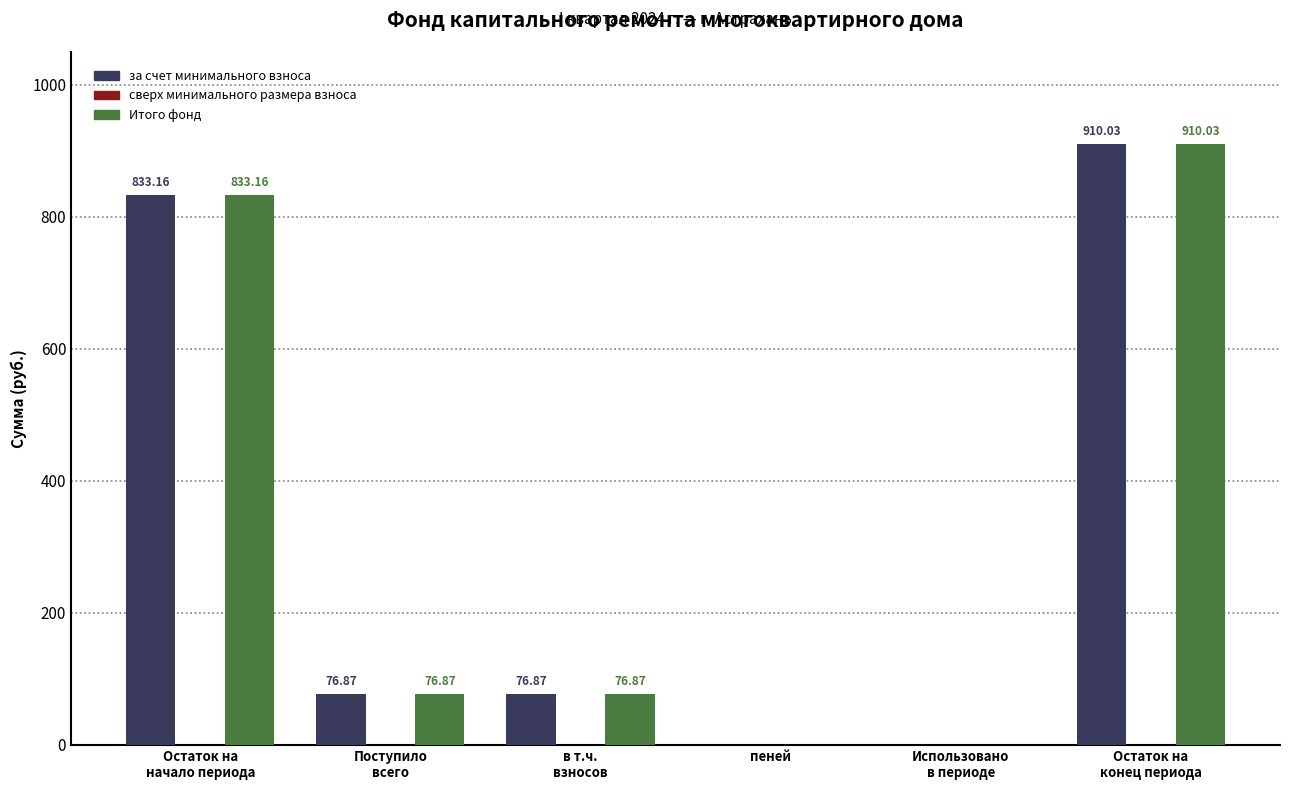

What is the sum of all Итого фонд values?

1896.9